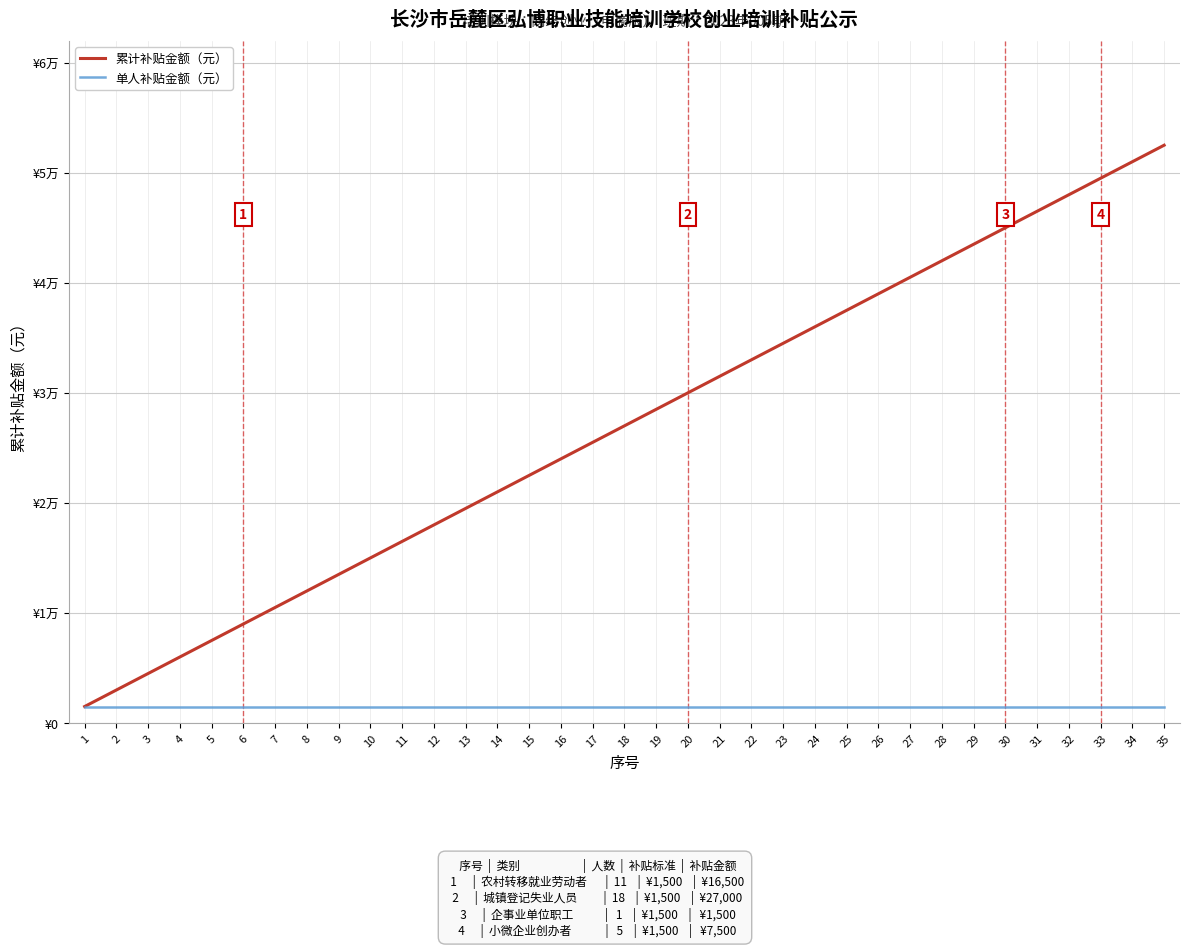

What is the value of the 单人补贴金额（元） point at the 5th from the left?

1500